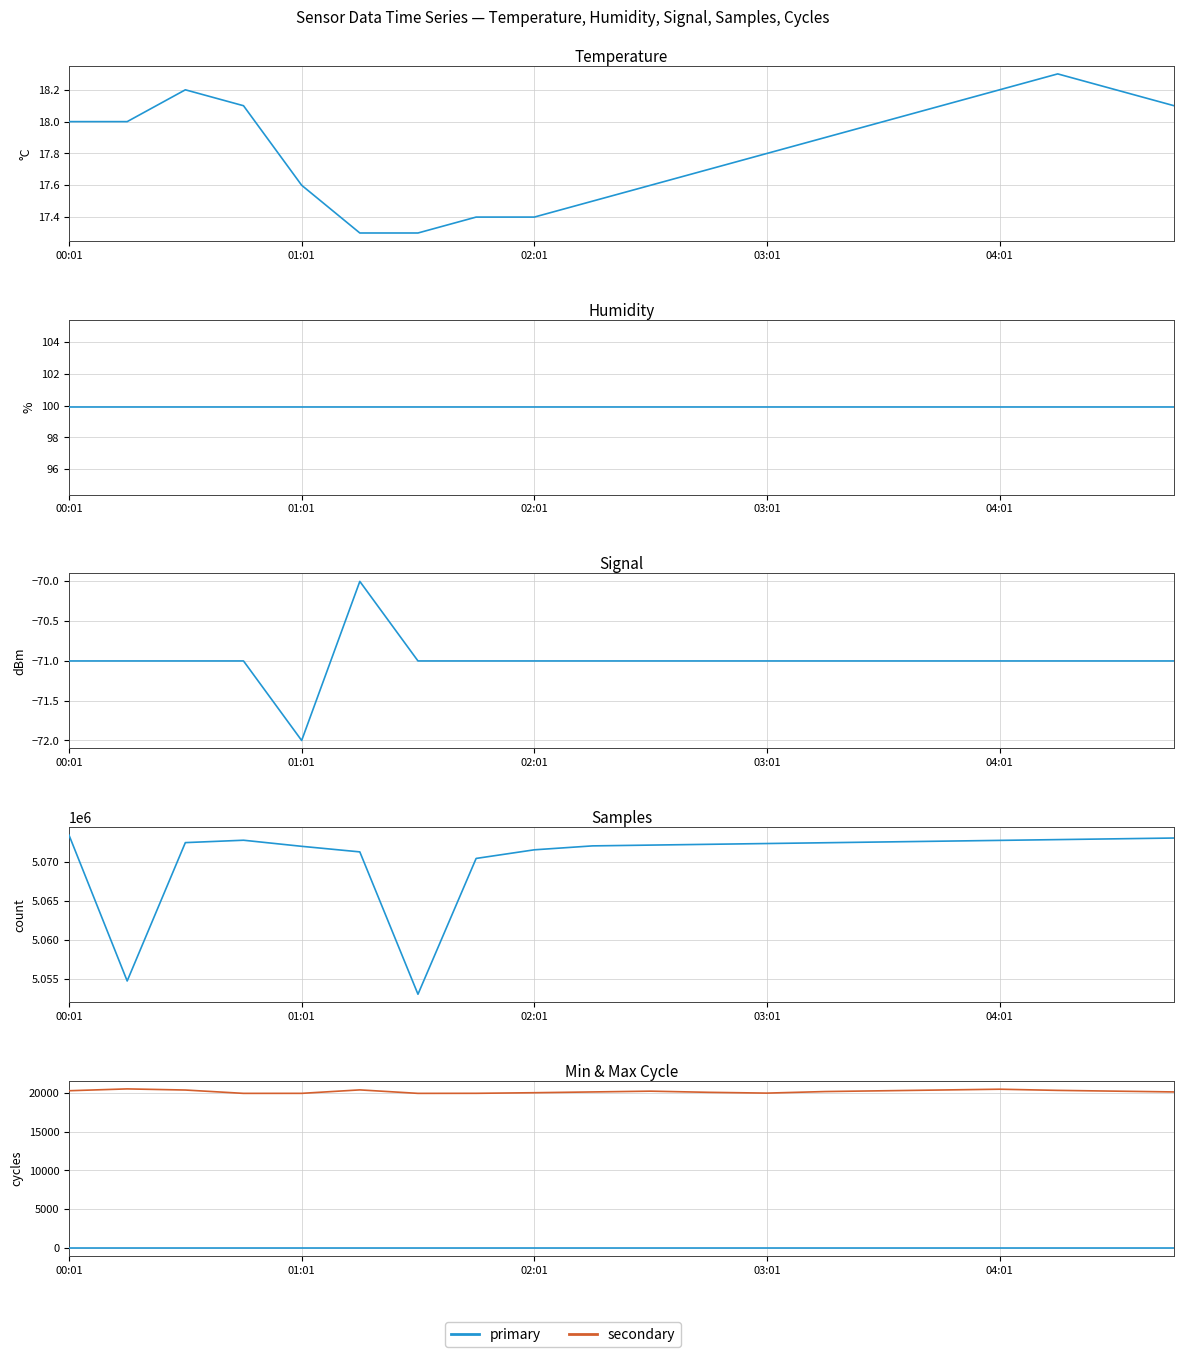

Rank the series at 15 from lowest to highest value.

primary, secondary